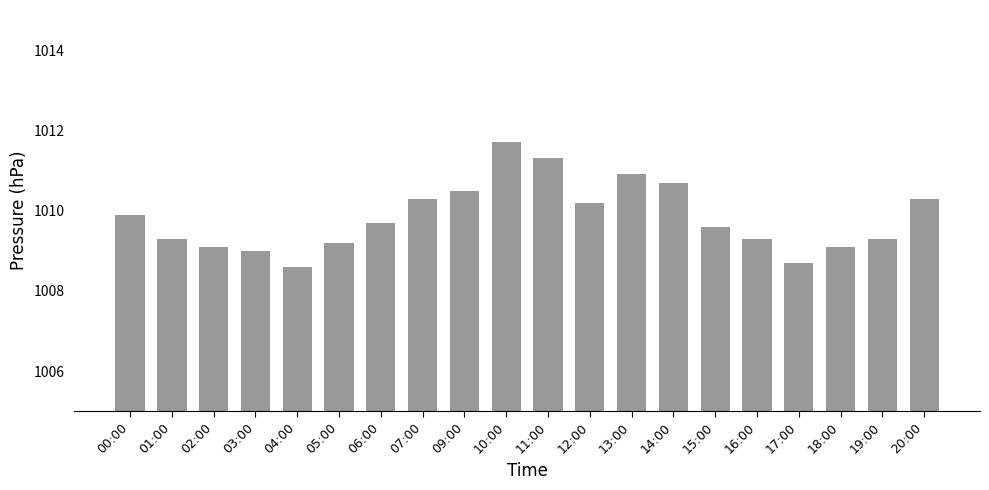

Is it true that the value at 11:00 is 1011.3?

True